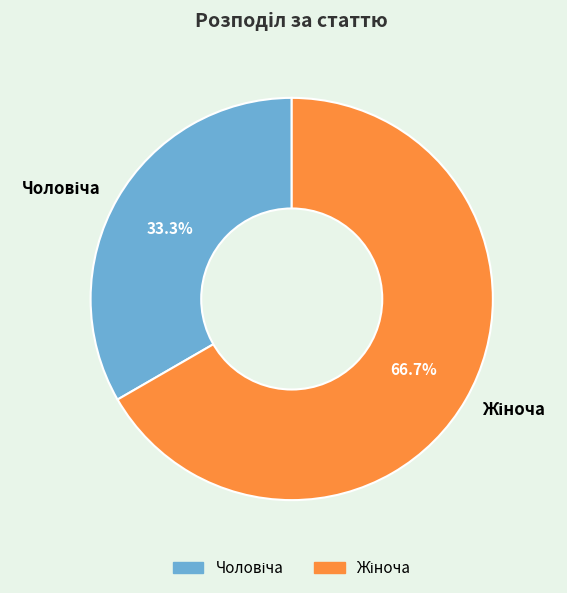

Is there any slice that represents more than half of the pie?

Yes